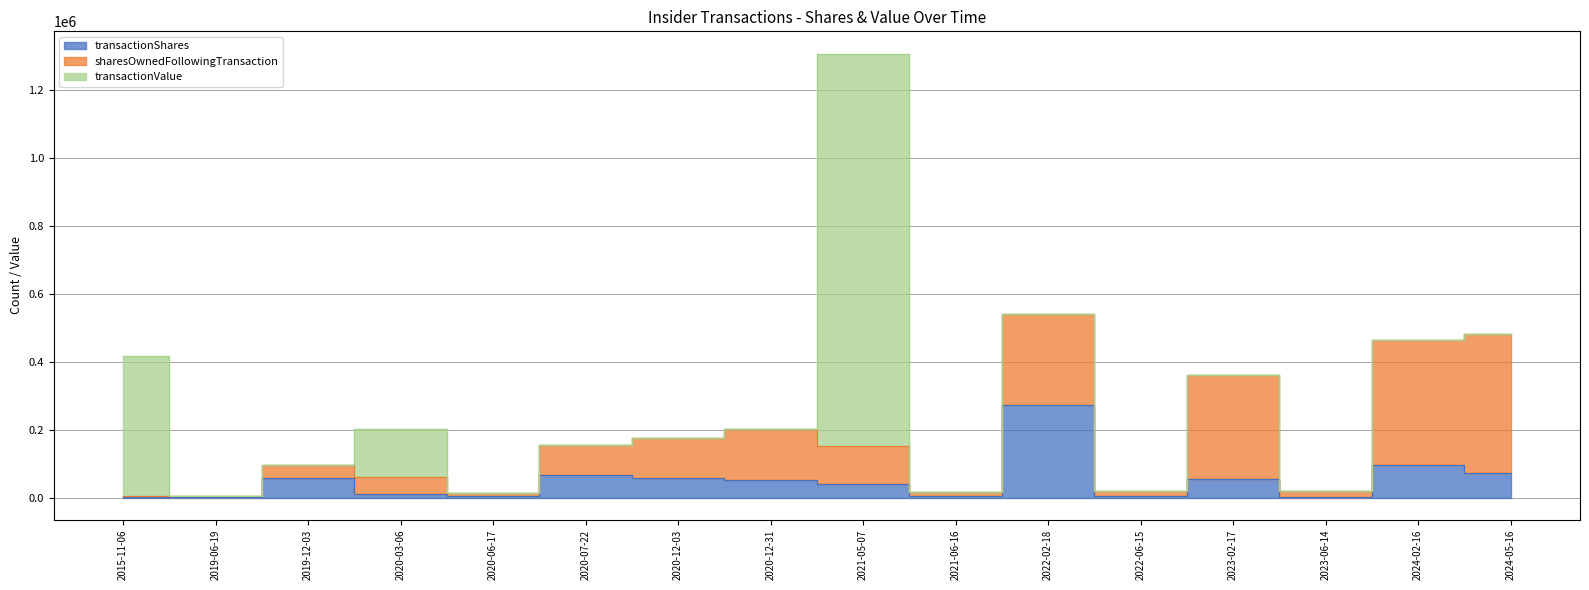

Reading left to right, what are all the values shown in this chart?

transactionShares: 3016	2755	57692	10000	5447	67340	57692	50505	39378	4053	272573	3203	54468	2559	96744	72619
sharesOwnedFollowingTransaction: 1508	2755	39378	49378	8202	86347	118019	152479	113101	12255	268478	15458	306411	18017	368117	408173
transactionValue: 411322	0	0	140930	0	0	0	0	1153775	0	0	0	0	0	0	0